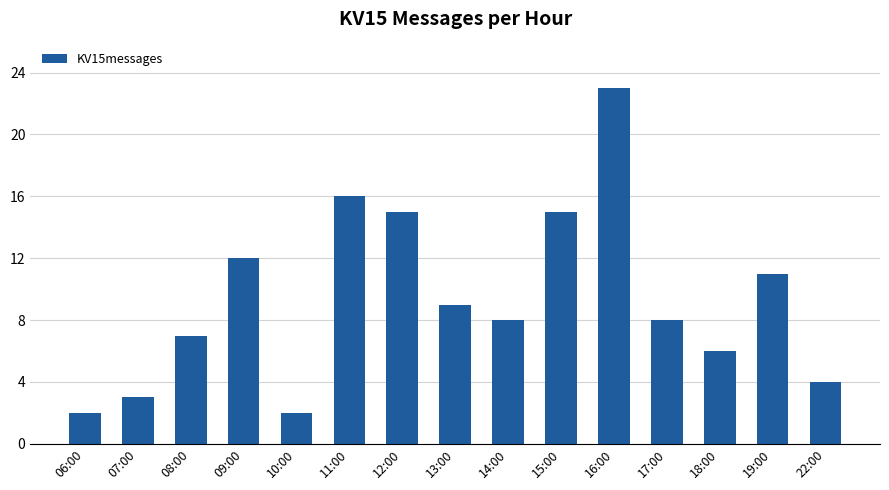

What is the average value?

9